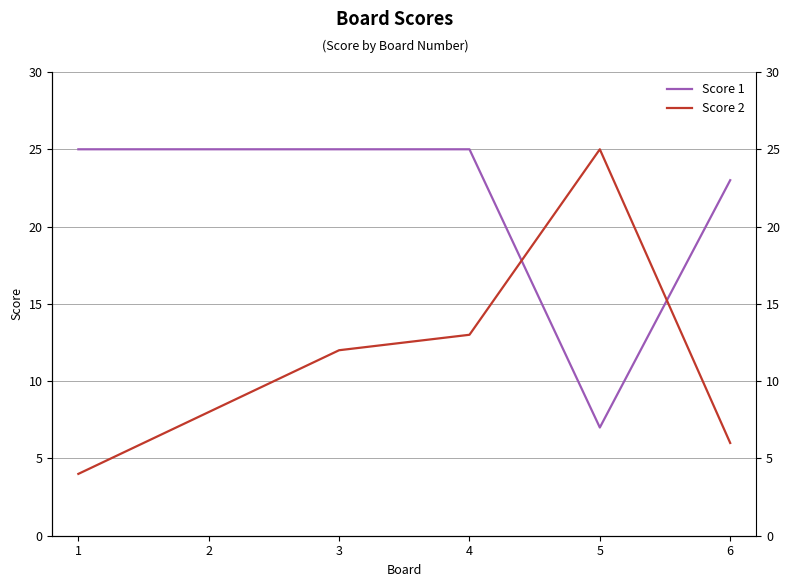

The value of Score 1 at 6 is 23. True or false?

True